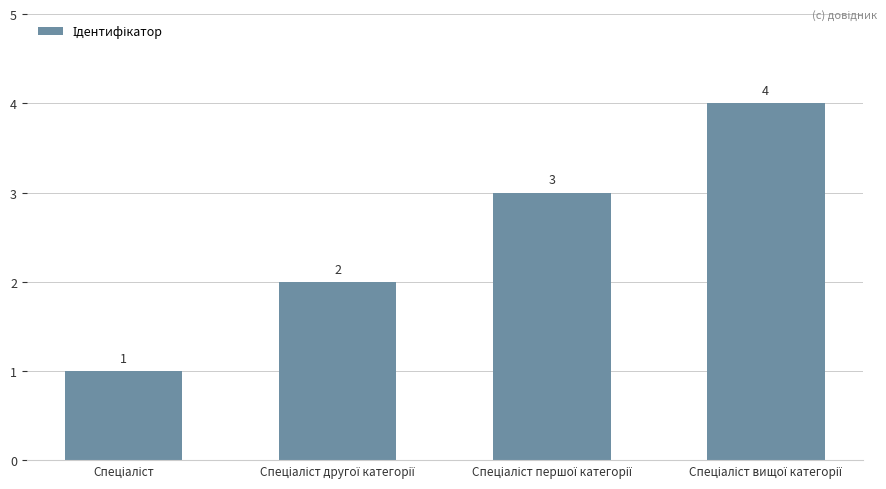

Count the values in the range 2 to 4.

3